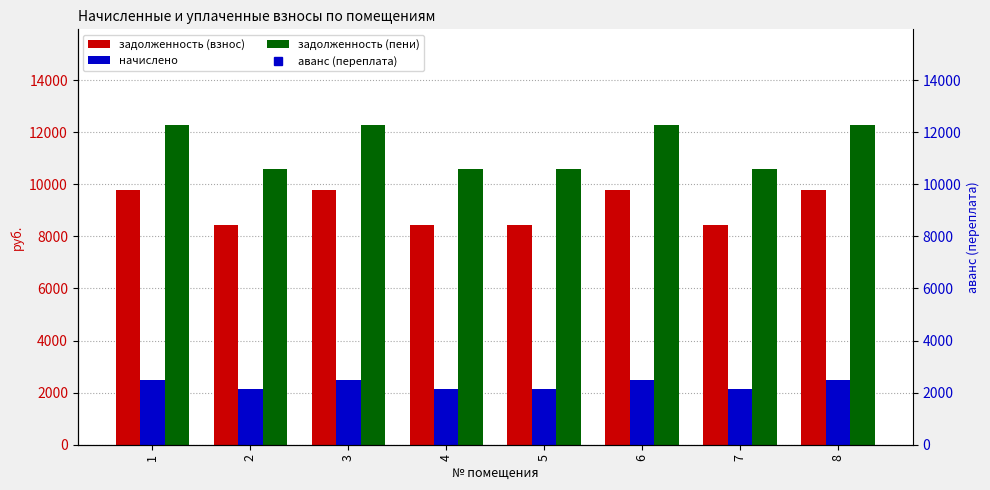

Rank the series by their maximum value, from highest to lowest.

задолженность (пени), задолженность (взнос), начислено, аванс (переплата)